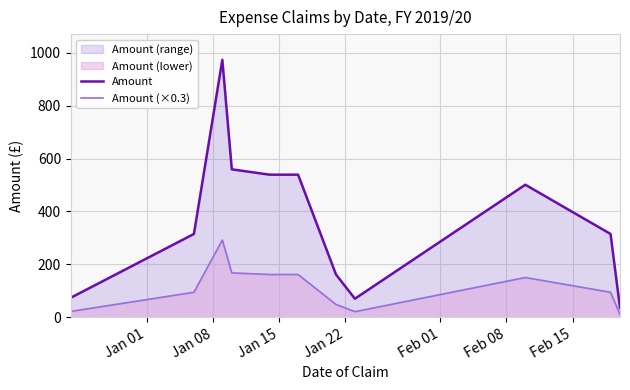

Which series has the largest range (max minus min)?

Amount